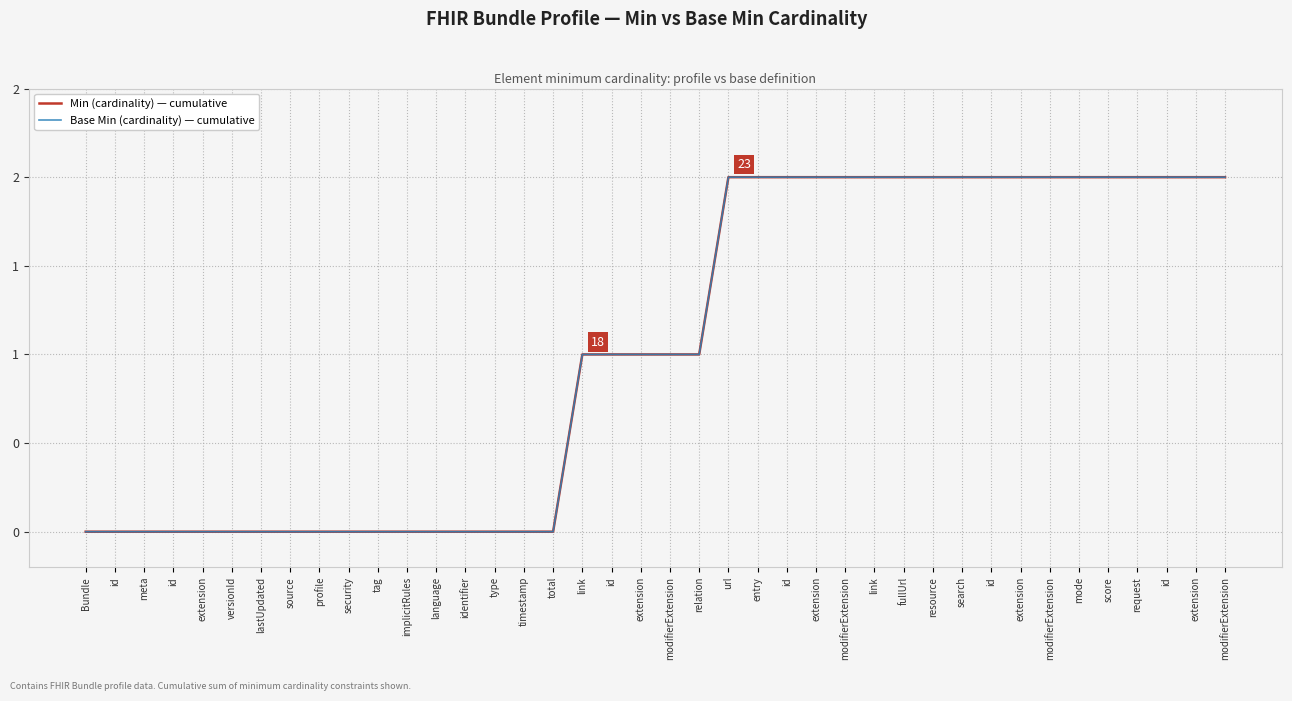

Does the chart have visible grid lines?

Yes